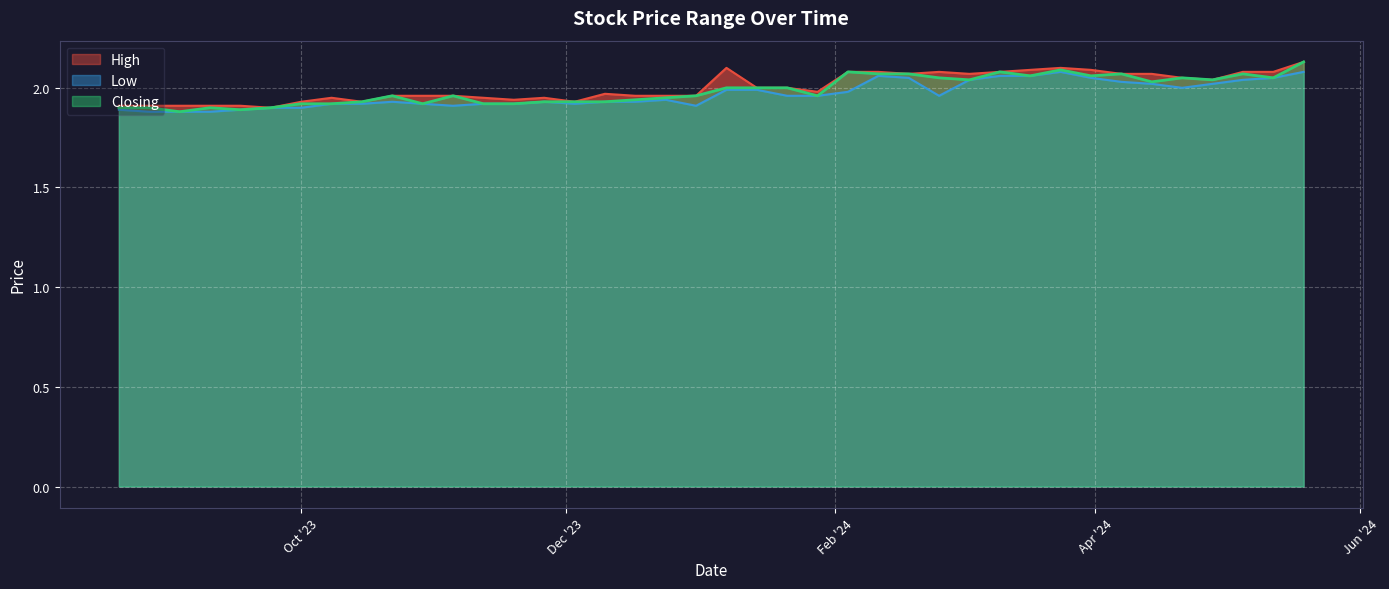

Reading left to right, transcribe all the data shown in this chart.

High: 19/05/2024=2.1	12/05/2024=2.1	05/05/2024=2.1	28/04/2024=2.0	21/04/2024=2.0	14/04/2024=2.1	07/04/2024=2.1	31/03/2024=2.1	24/03/2024=2.1	17/03/2024=2.1	10/03/2024=2.1	03/03/2024=2.1	25/02/2024=2.1	18/02/2024=2.1	11/02/2024=2.1	04/02/2024=2.1	28/01/2024=2.0	21/01/2024=2.0	14/01/2024=2.0	07/01/2024=2.1	31/12/2023=2.0	24/12/2023=2.0	17/12/2023=2.0	10/12/2023=2.0	03/12/2023=1.9	26/11/2023=1.9	19/11/2023=1.9	12/11/2023=1.9	05/11/2023=2.0	29/10/2023=2.0	22/10/2023=2.0	15/10/2023=1.9	08/10/2023=1.9	01/10/2023=1.9	24/09/2023=1.9	17/09/2023=1.9	10/09/2023=1.9	03/09/2023=1.9	27/08/2023=1.9	20/08/2023=1.9
Low: 19/05/2024=2.1	12/05/2024=2.0	05/05/2024=2.0	28/04/2024=2.0	21/04/2024=2.0	14/04/2024=2.0	07/04/2024=2.0	31/03/2024=2.0	24/03/2024=2.1	17/03/2024=2.1	10/03/2024=2.1	03/03/2024=2.0	25/02/2024=2.0	18/02/2024=2.0	11/02/2024=2.1	04/02/2024=2.0	28/01/2024=2.0	21/01/2024=2.0	14/01/2024=2.0	07/01/2024=2.0	31/12/2023=1.9	24/12/2023=1.9	17/12/2023=1.9	10/12/2023=1.9	03/12/2023=1.9	26/11/2023=1.9	19/11/2023=1.9	12/11/2023=1.9	05/11/2023=1.9	29/10/2023=1.9	22/10/2023=1.9	15/10/2023=1.9	08/10/2023=1.9	01/10/2023=1.9	24/09/2023=1.9	17/09/2023=1.9	10/09/2023=1.9	03/09/2023=1.9	27/08/2023=1.9	20/08/2023=1.9
Closing: 19/05/2024=2.1	12/05/2024=2.0	05/05/2024=2.1	28/04/2024=2.0	21/04/2024=2.0	14/04/2024=2.0	07/04/2024=2.1	31/03/2024=2.1	24/03/2024=2.1	17/03/2024=2.1	10/03/2024=2.1	03/03/2024=2.0	25/02/2024=2.0	18/02/2024=2.1	11/02/2024=2.1	04/02/2024=2.1	28/01/2024=2.0	21/01/2024=2.0	14/01/2024=2.0	07/01/2024=2.0	31/12/2023=2.0	24/12/2023=1.9	17/12/2023=1.9	10/12/2023=1.9	03/12/2023=1.9	26/11/2023=1.9	19/11/2023=1.9	12/11/2023=1.9	05/11/2023=2.0	29/10/2023=1.9	22/10/2023=2.0	15/10/2023=1.9	08/10/2023=1.9	01/10/2023=1.9	24/09/2023=1.9	17/09/2023=1.9	10/09/2023=1.9	03/09/2023=1.9	27/08/2023=1.9	20/08/2023=1.9